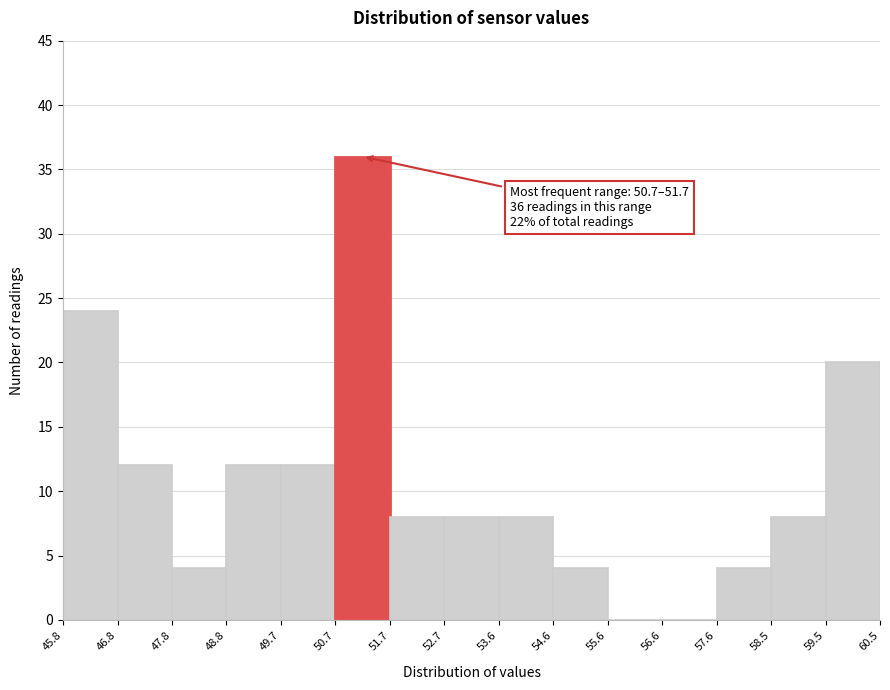

Which range on the x-axis has the tallest bar?

50.7 to 51.7